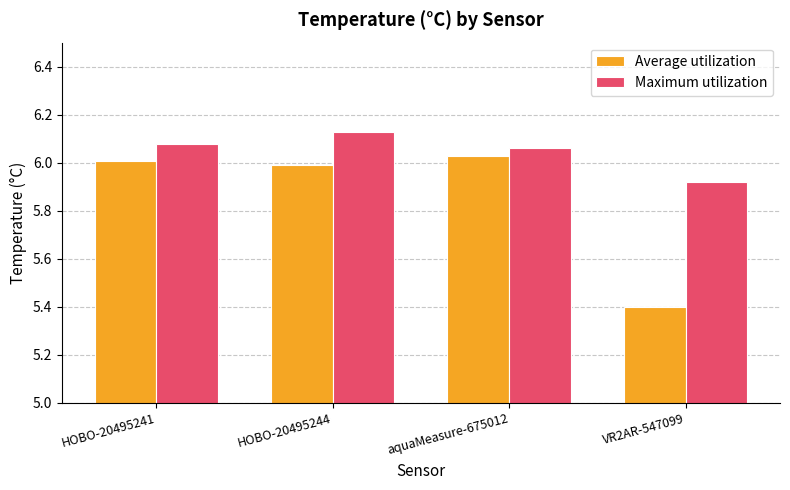

What are all the series names shown in the legend?

Average utilization, Maximum utilization